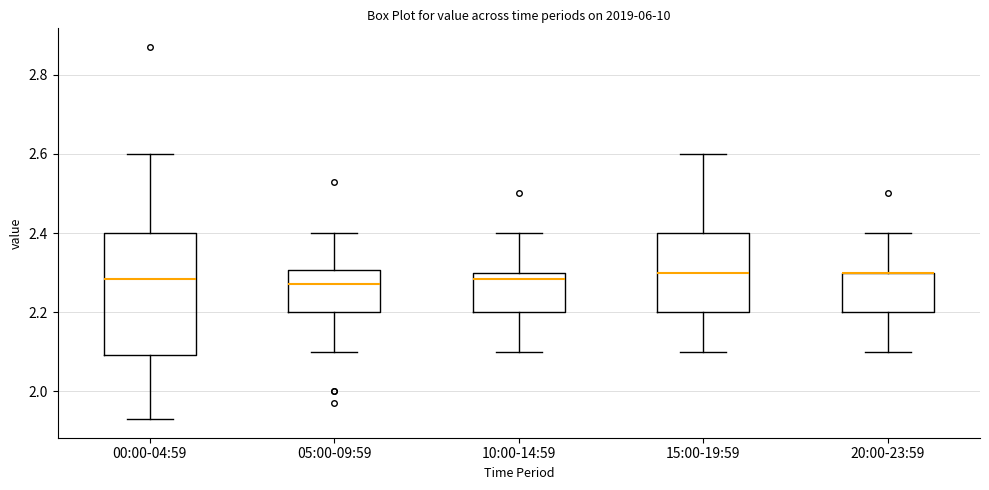

Which box is the tallest, from its lower edge to its upper edge?

00:00-04:59